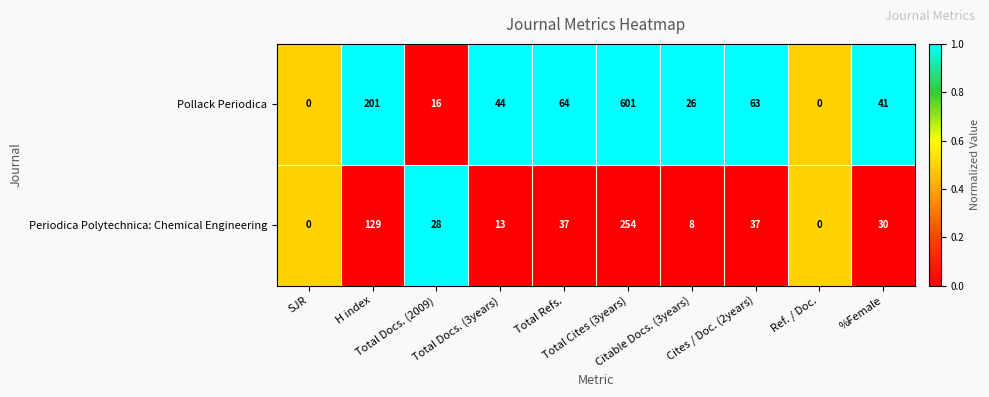

At Total Refs., list the series in order from largest to smallest.

Pollack Periodica, Periodica Polytechnica: Chemical Engineering